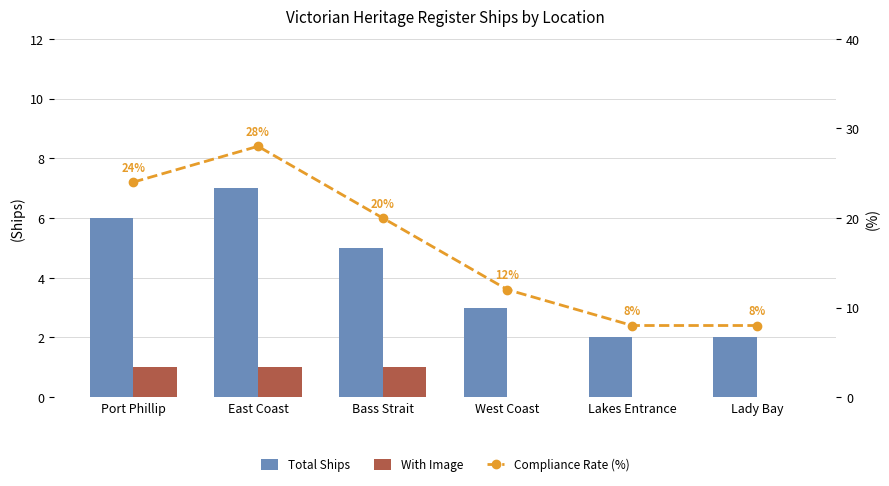

Which category has the lowest value across all series?

West Coast